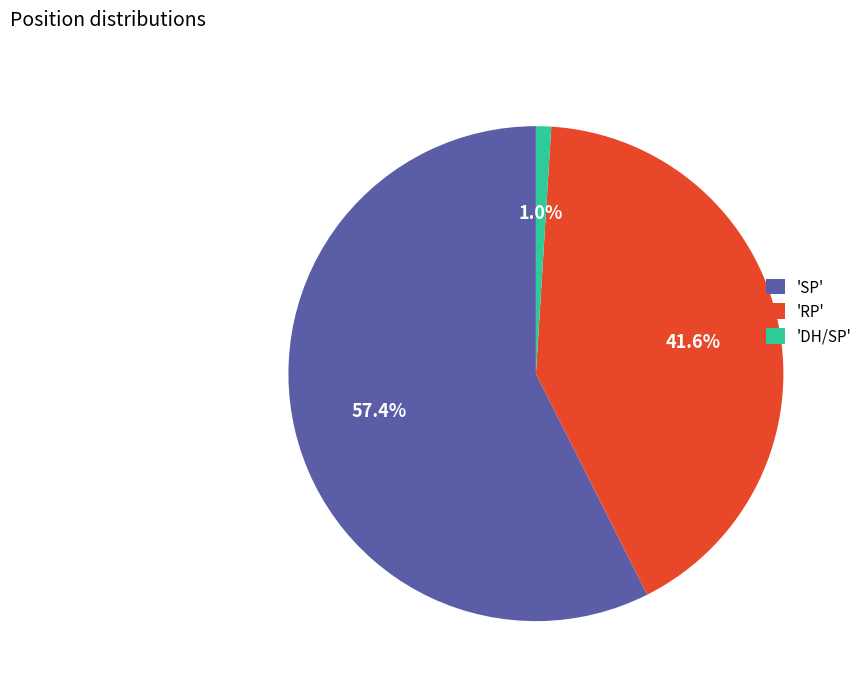

Which has a higher value, 'SP' or 'RP'?

'SP'